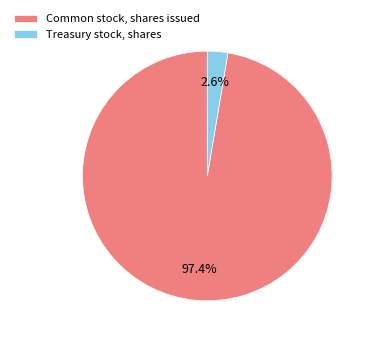

True or false: Treasury stock, shares accounts for 3% of the total.

True